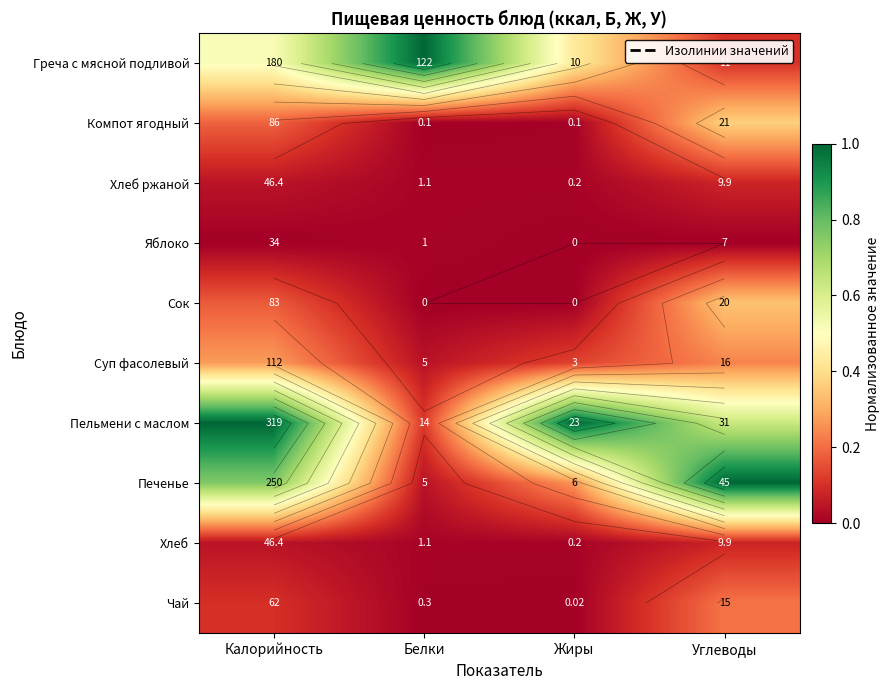

At Углеводы, list the series in order from largest to smallest.

Печенье, Пельмени с маслом, Компот ягодный, Сок, Суп фасолевый, Чай, Греча с мясной подливой, Хлеб ржаной, Хлеб, Яблоко